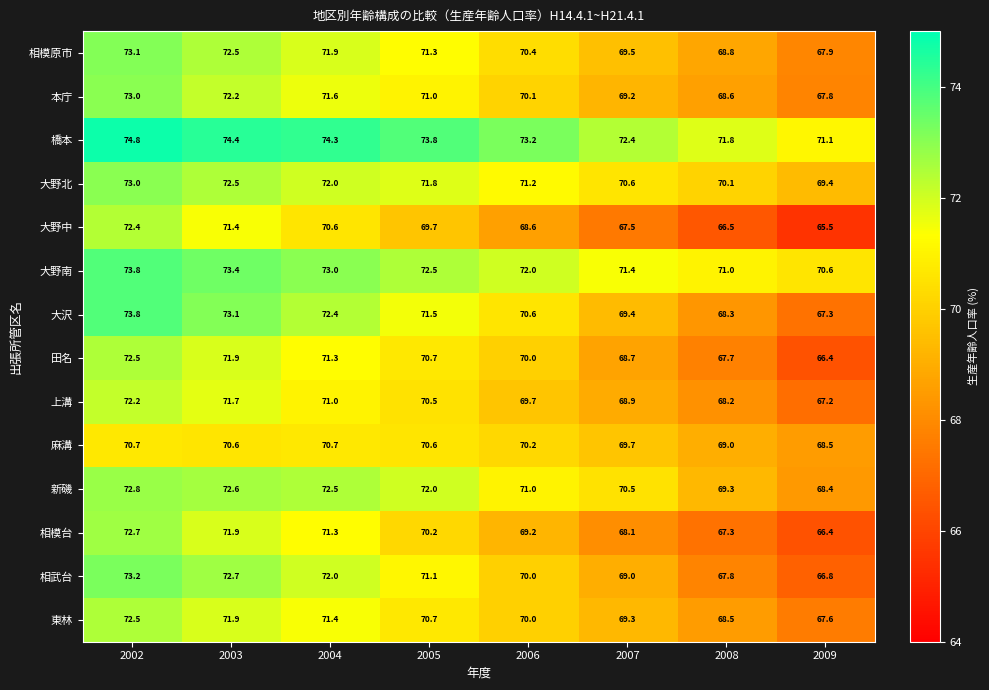

At which category does the chart reach its minimum across all series?

2009